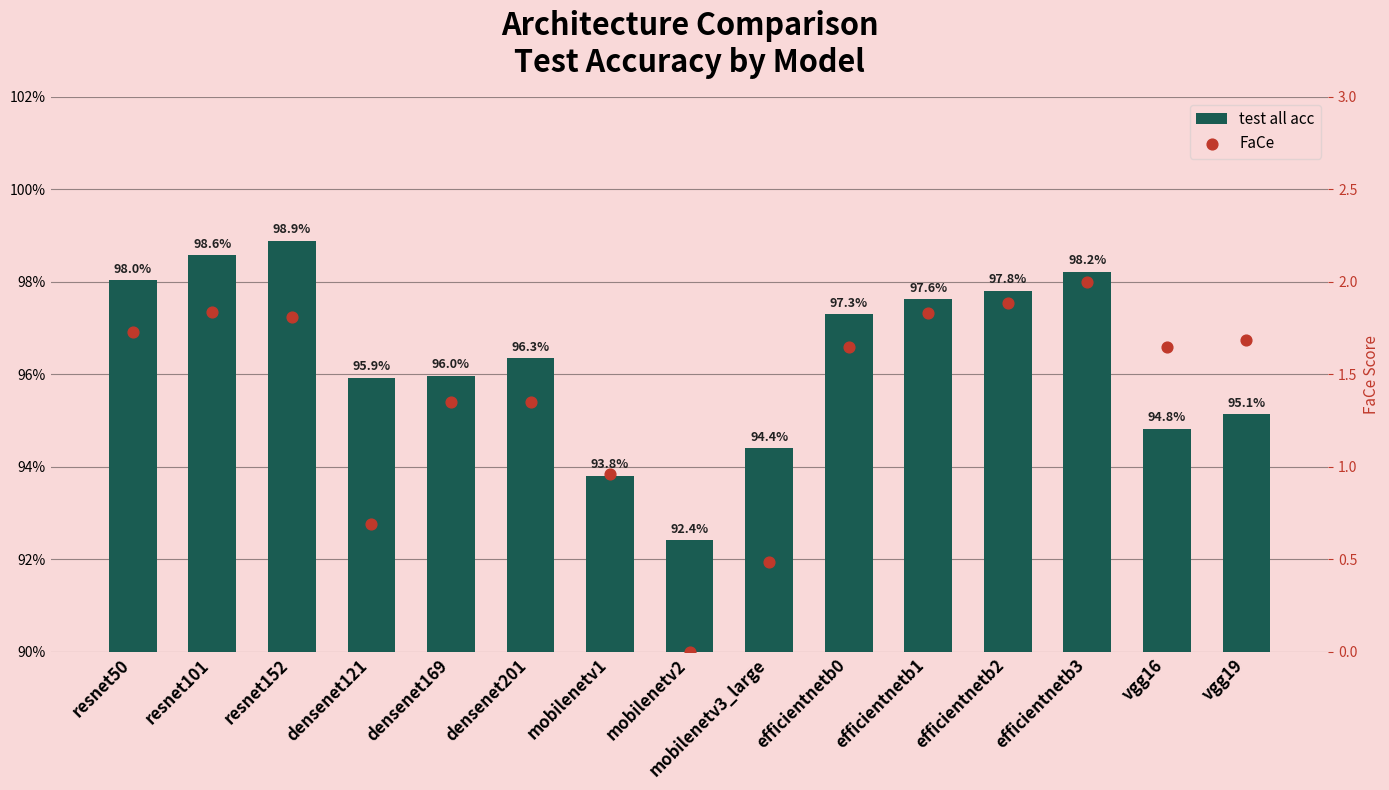

Which series contains the lowest Y value?

FaCe